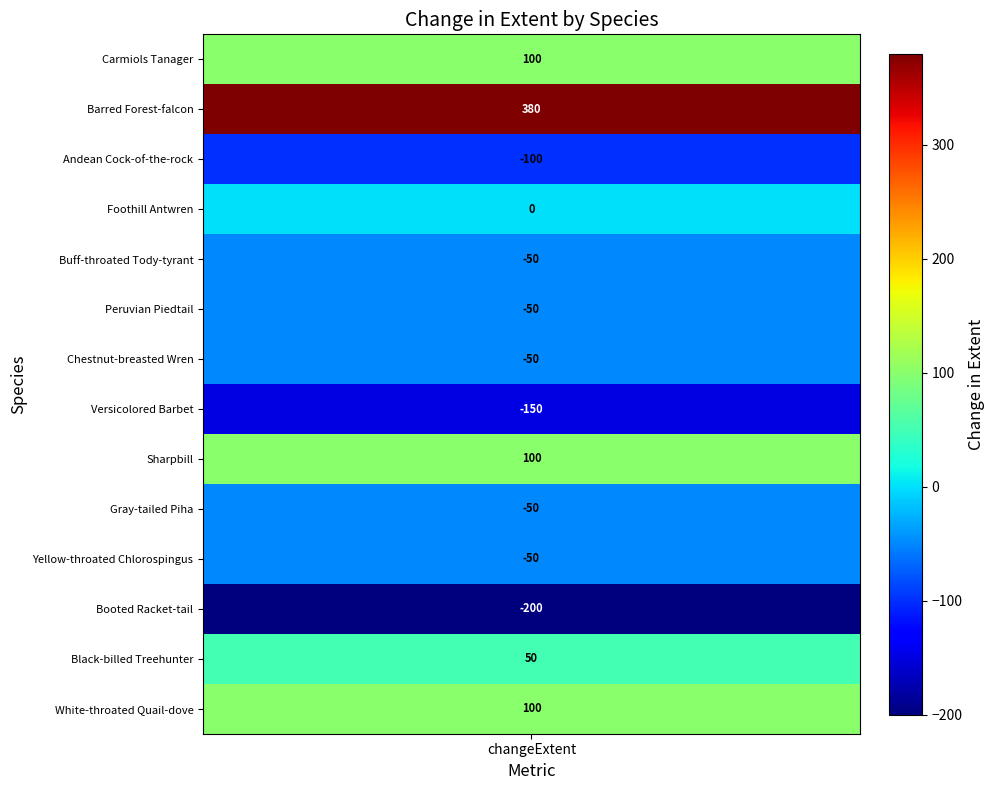

Where does the data first go above -50?

changeExtent